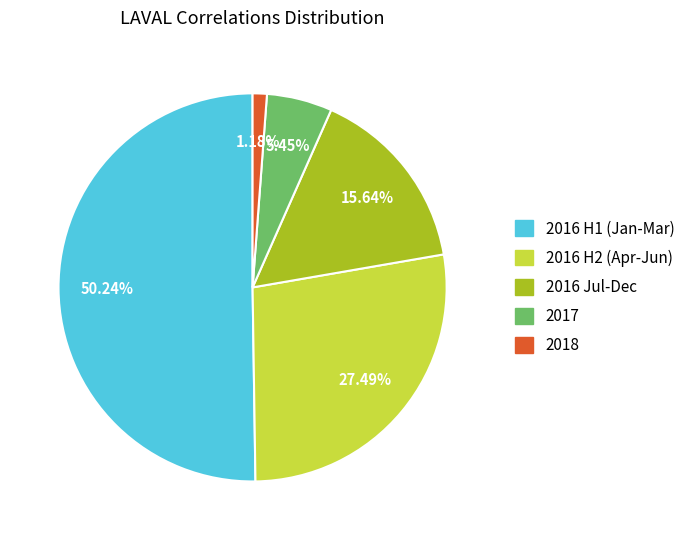

What is the largest slice in the pie chart?

2016 H1 (Jan-Mar)